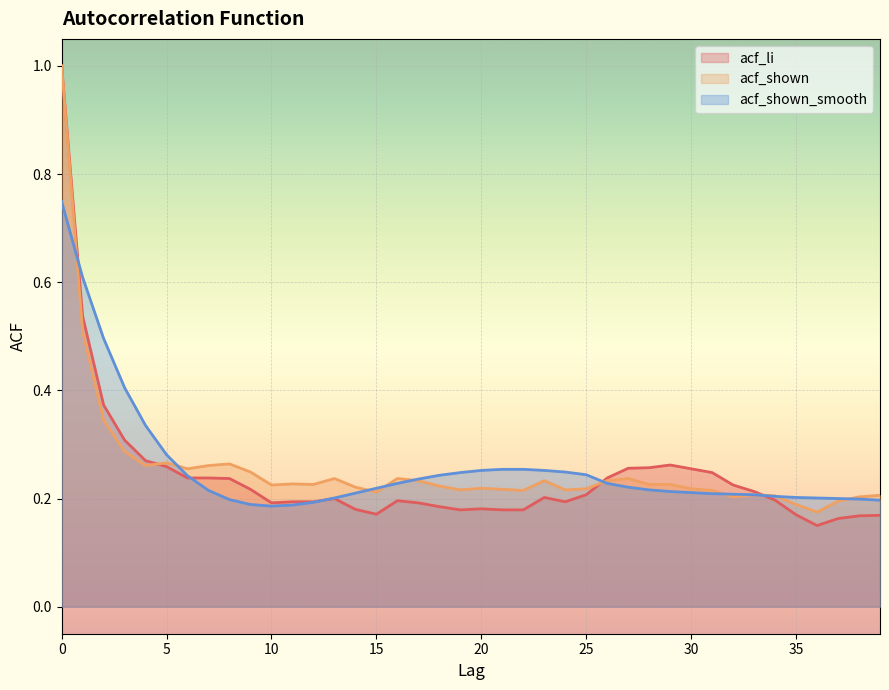

What are all the series names shown in the legend?

acf_li, acf_shown, acf_shown_smooth